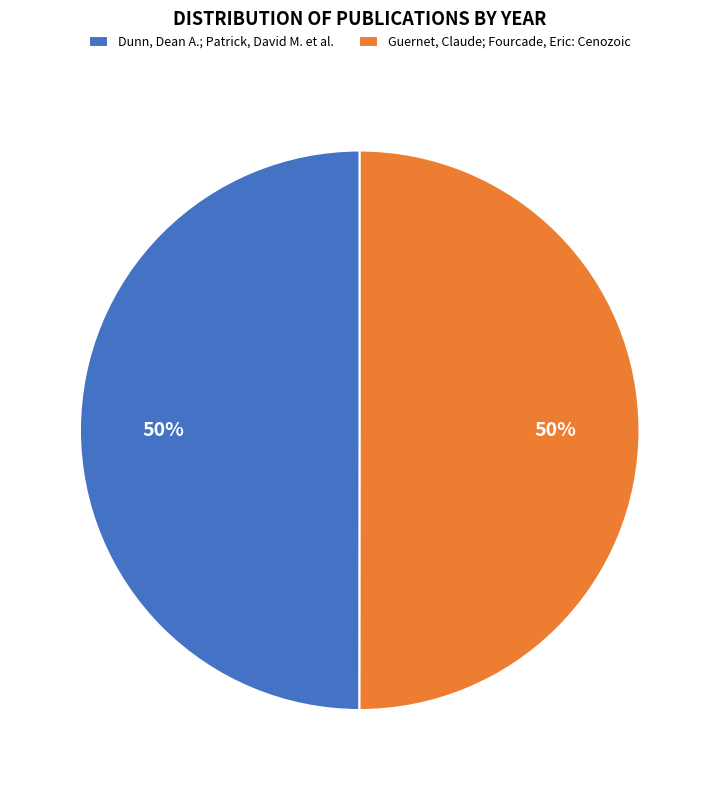

What is the ratio of the value at Guernet, Claude; Fourcade, Eric: Cenozoic to the value at Dunn, Dean A.; Patrick, David M. et al.?

1.0